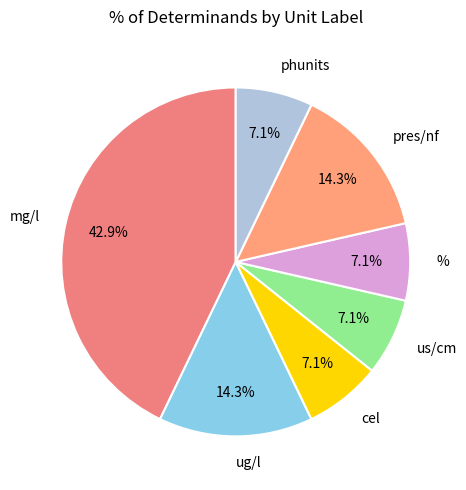

How much of the chart is everything except mg/l?

57.1%